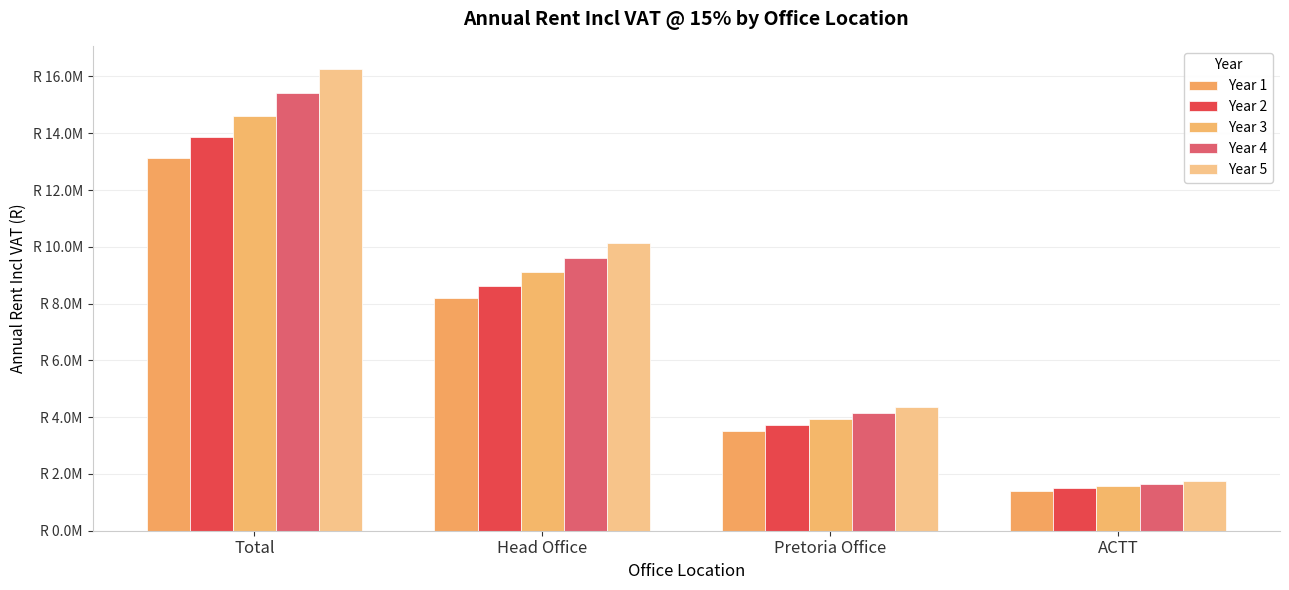

Which series has the largest total across all categories?

Year 5